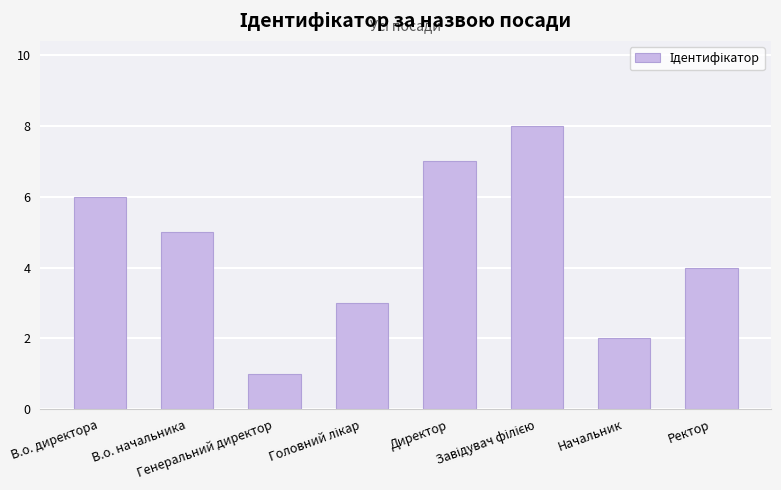

What position from the left is Начальник?

7